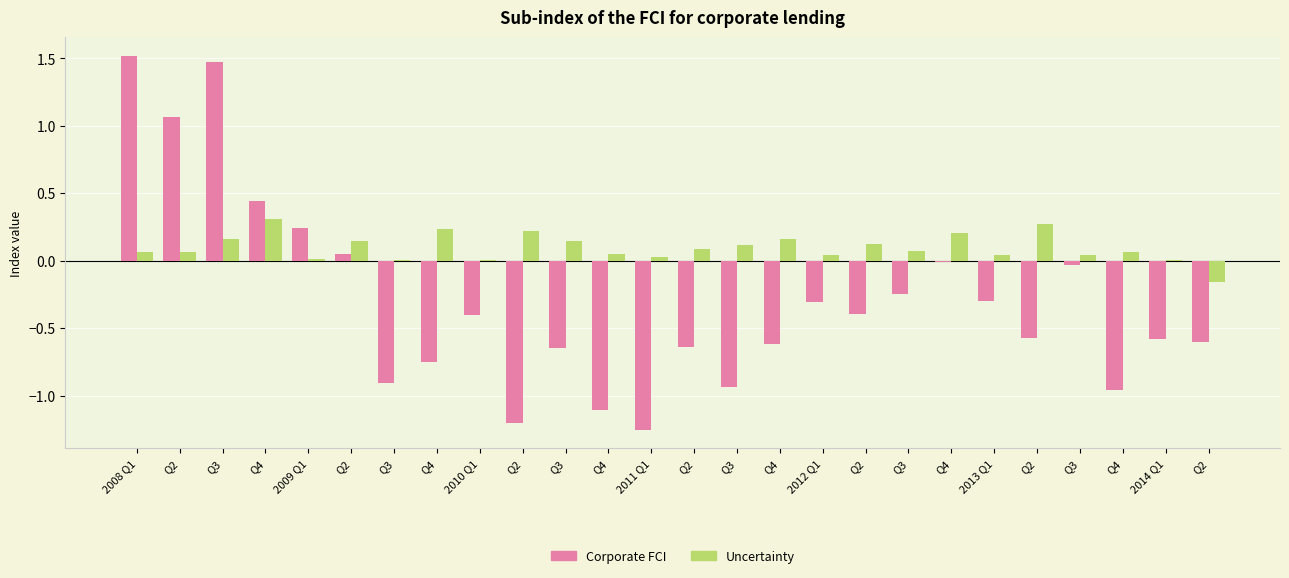

The Uncertainty series shows 0.1 at 2008 Q1. True or false?

True